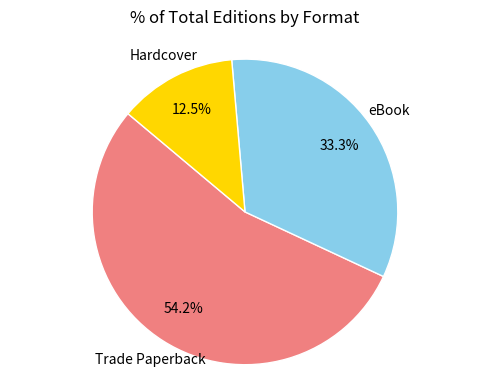

Does any single category account for the majority?

Yes